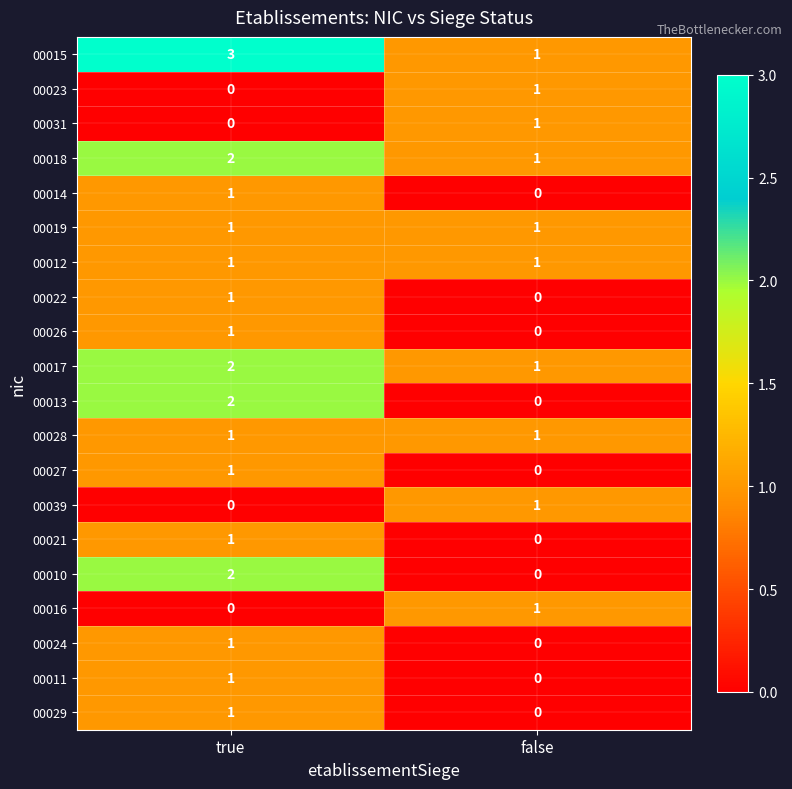

At which category is the sum across all series the highest?

true